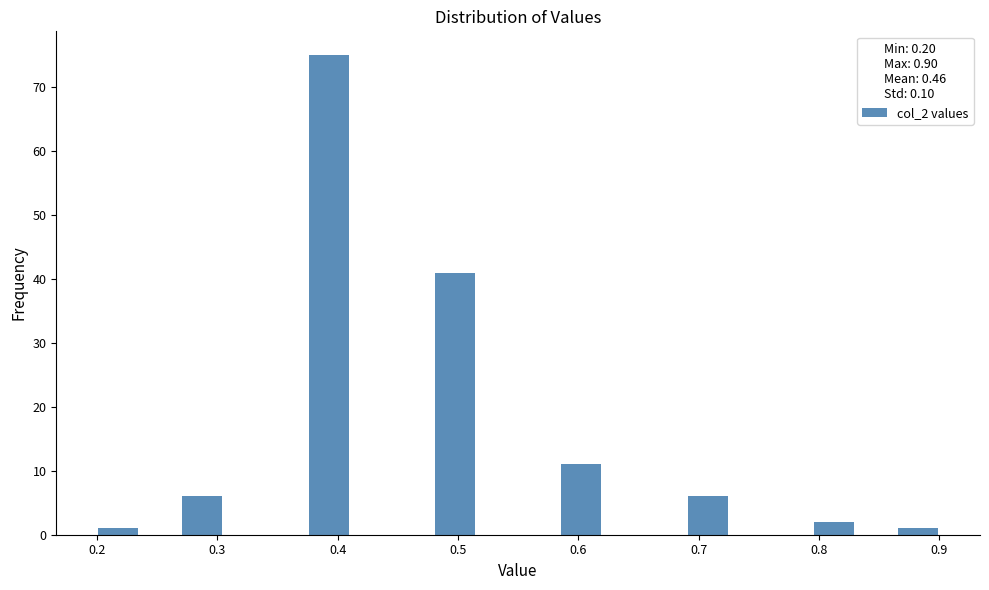

Read against the x-axis, roughly where is the centre of the tallest bar?

0.39